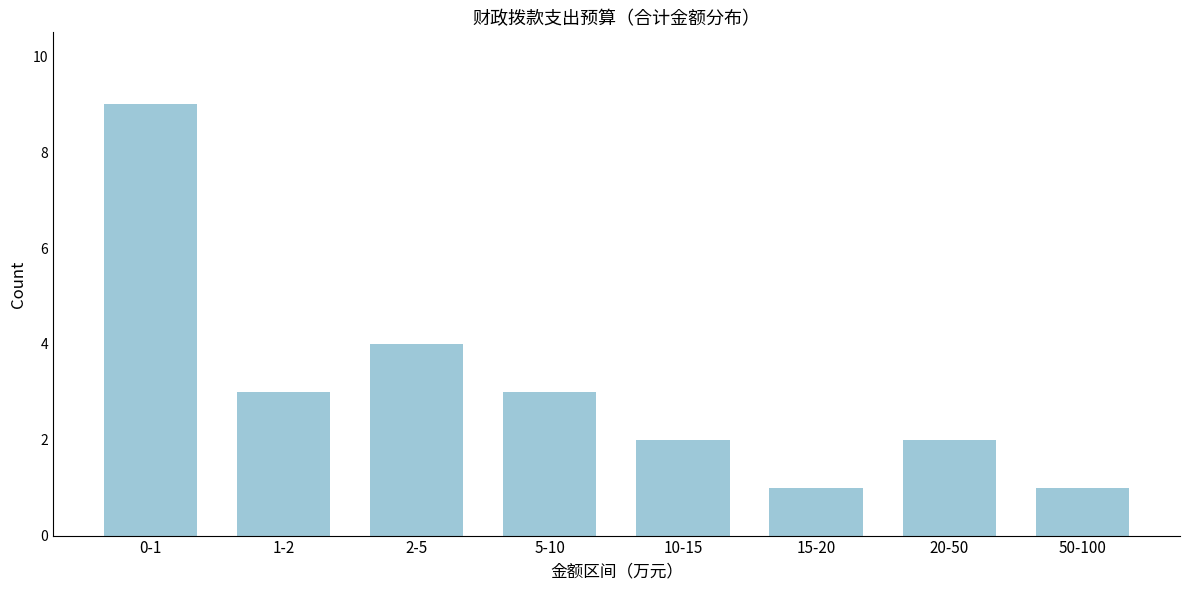

Reading right to left, extract all data points from this chart.

1	2	1	2	3	4	3	9